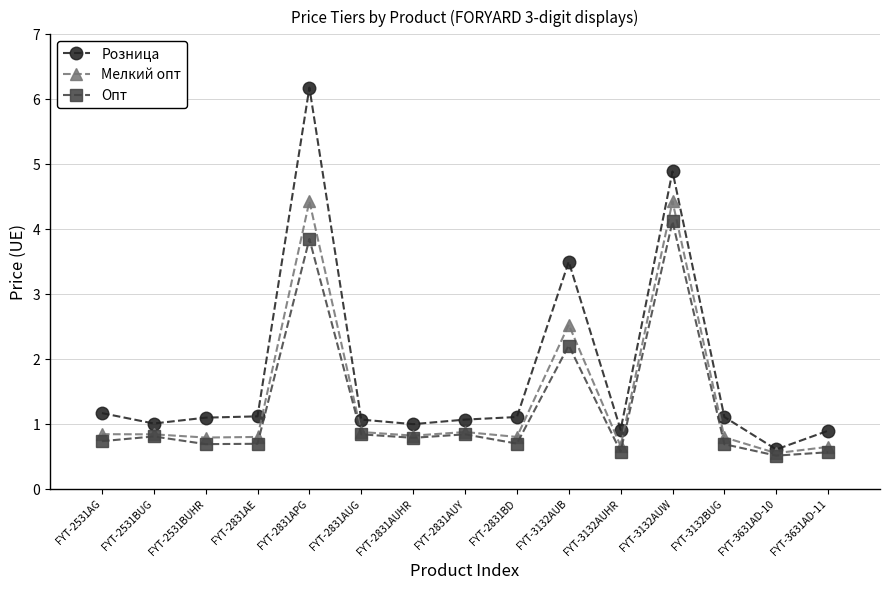

True or false: Мелкий опт has more than 0 interior local peaks.

True